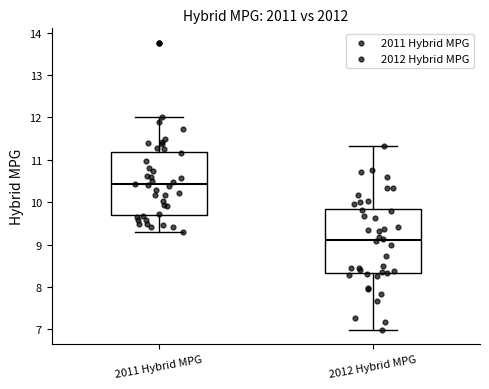

Which box has the highest median line?

2011 Hybrid MPG